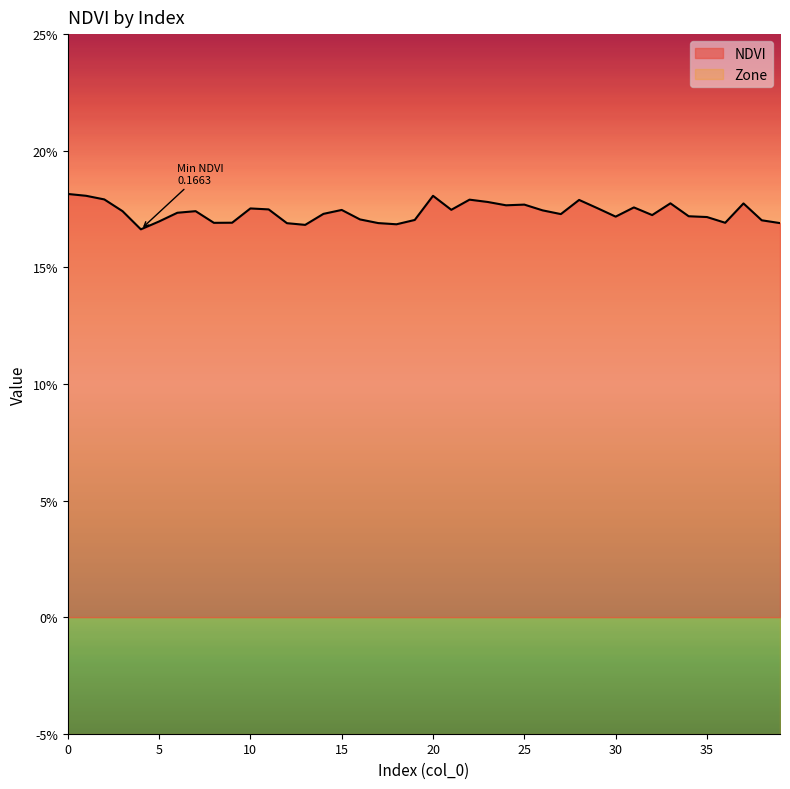

What is the sum of the values at 37 and 15?

0.4